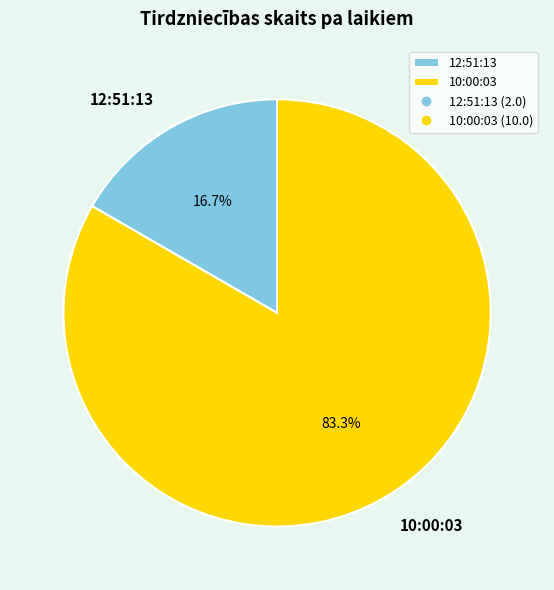

What is the ratio of the value at 12:51:13 to the value at 10:00:03?

0.2